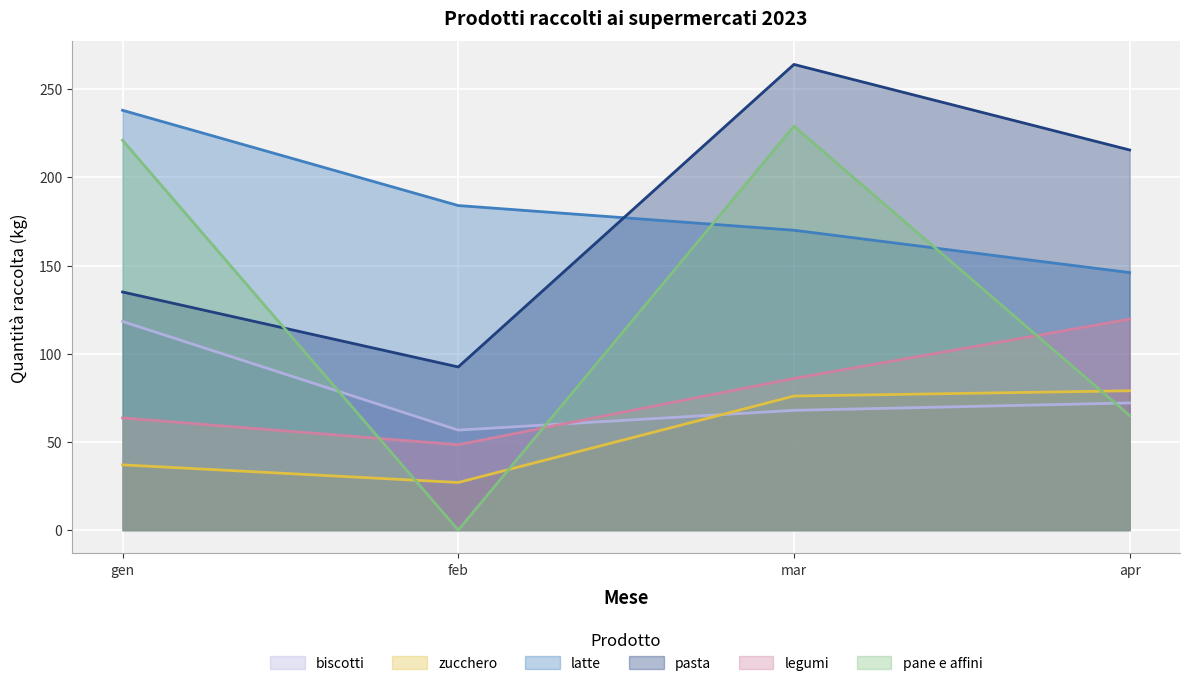

What is the label of the 4th point from the left?

apr